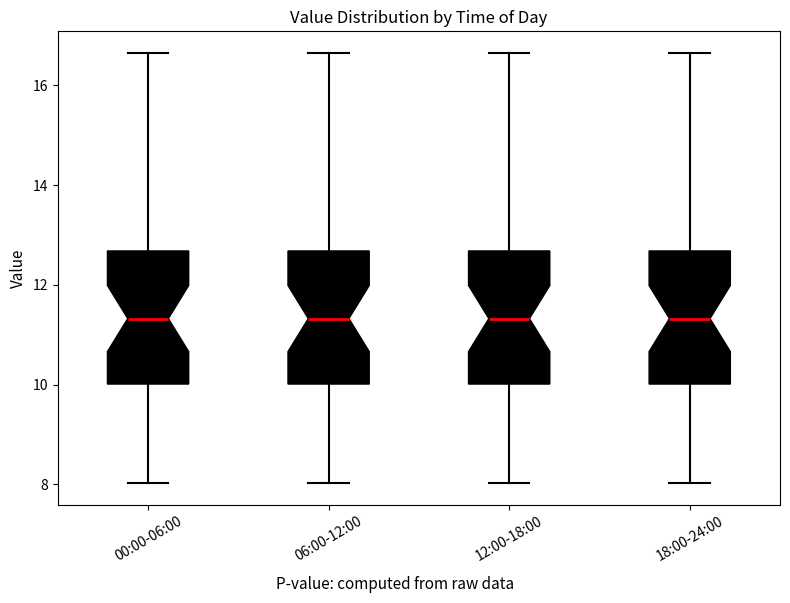

Where does the upper whisker of the box for 06:00-12:00 end on the y-axis? The values are not printed on the chart, so give them approximately, as read against the axis.

16.6